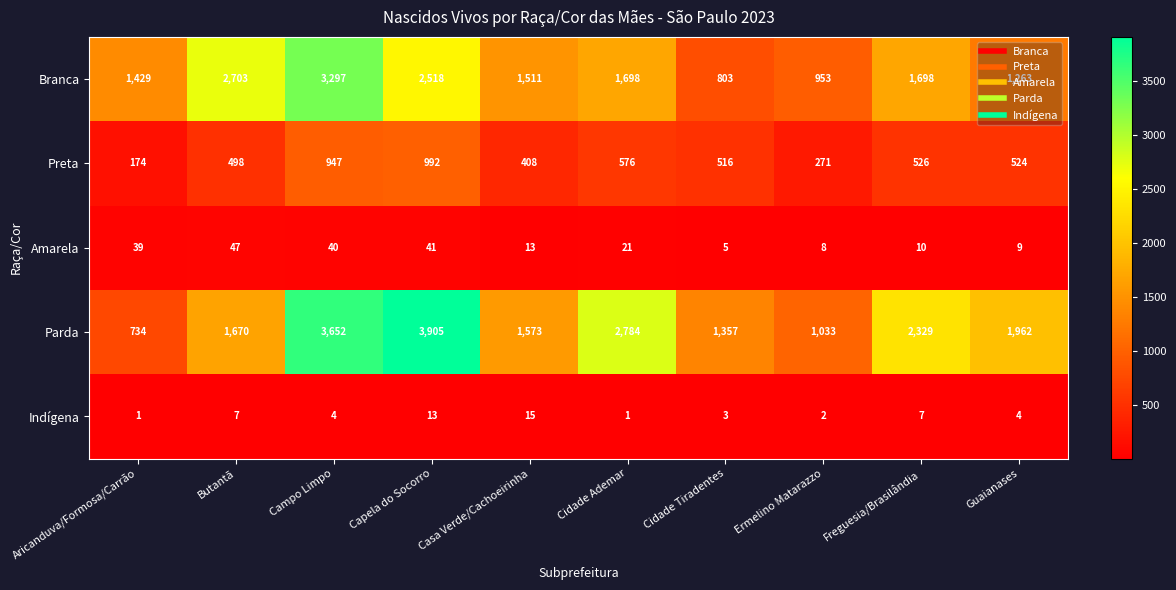

At which label does Amarela reach its peak?

Butantã